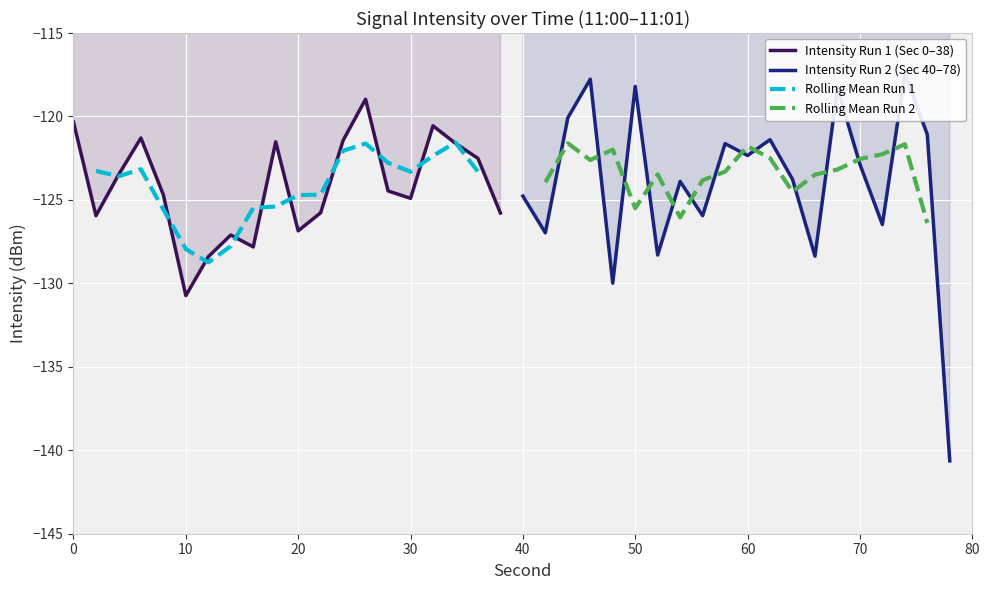

Is it true that intensity(dBm) - min2 equals -140.6 at 38?

True